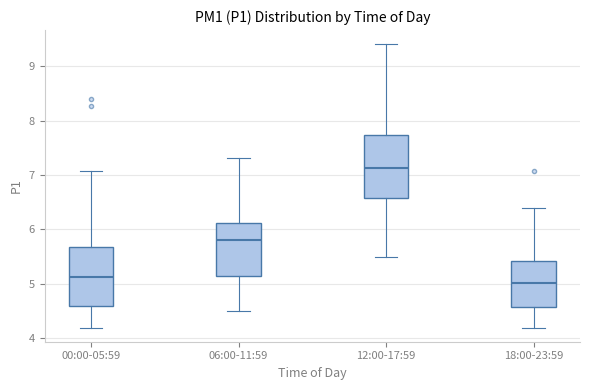

Reading left to right, read every box against the y-axis: the position of its median line, the range the box covers, and the ends of its whiskers. The values are not printed on the chart, so give them approximately, as read against the axis.

00:00-05:59: median 5.1, box 4.6 to 5.7, whiskers 4.2 to 7.1
06:00-11:59: median 5.8, box 5.1 to 6.1, whiskers 4.5 to 7.3
12:00-17:59: median 7.1, box 6.6 to 7.7, whiskers 5.5 to 9.4
18:00-23:59: median 5.0, box 4.6 to 5.4, whiskers 4.2 to 6.4